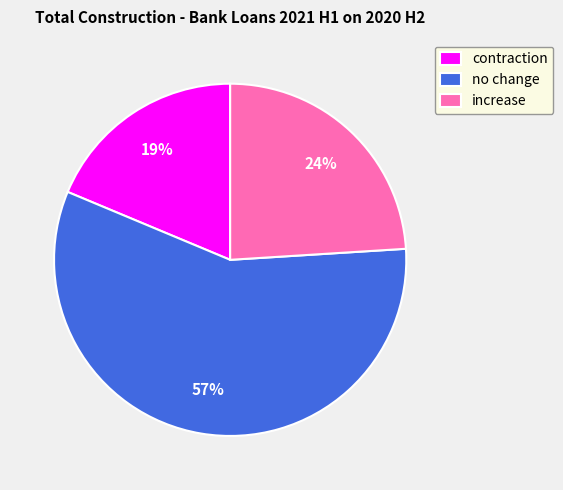

Rank the categories by value from highest to lowest.

no change, increase, contraction